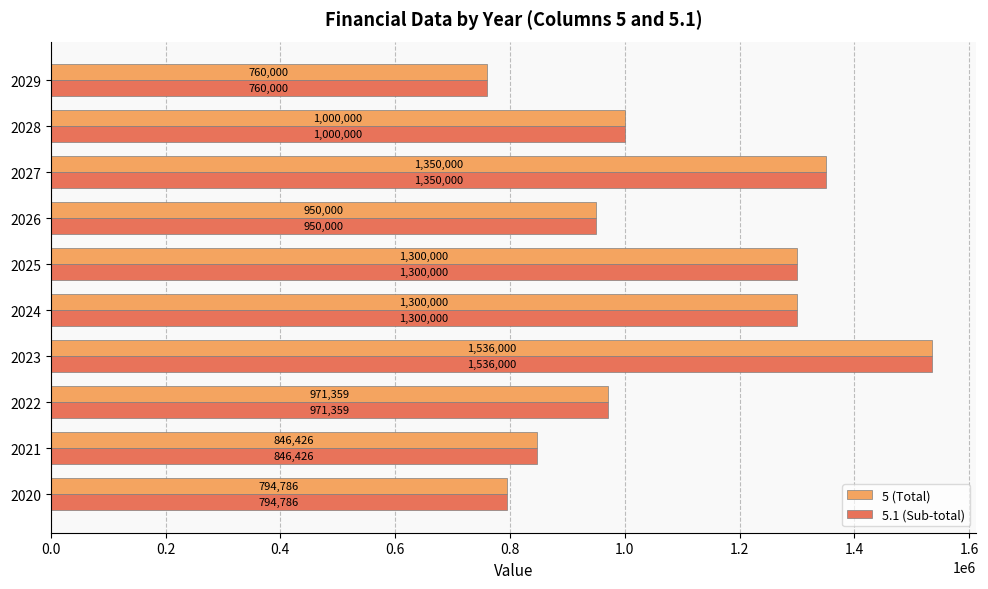

What is the difference between the maximum and minimum values in the 5.1 (Sub-total) series?

776000.0